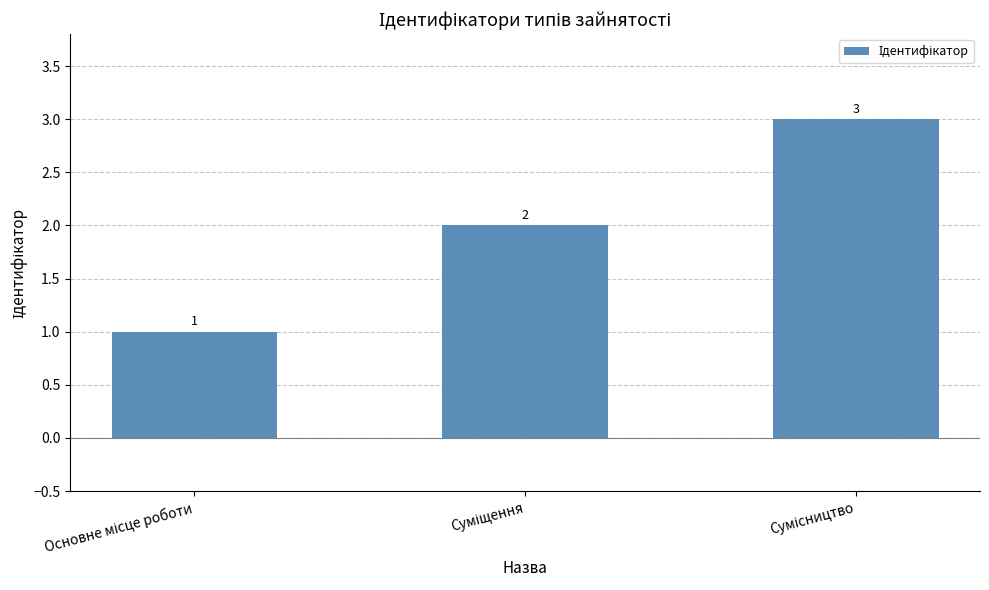

What is the sum of all values?

6